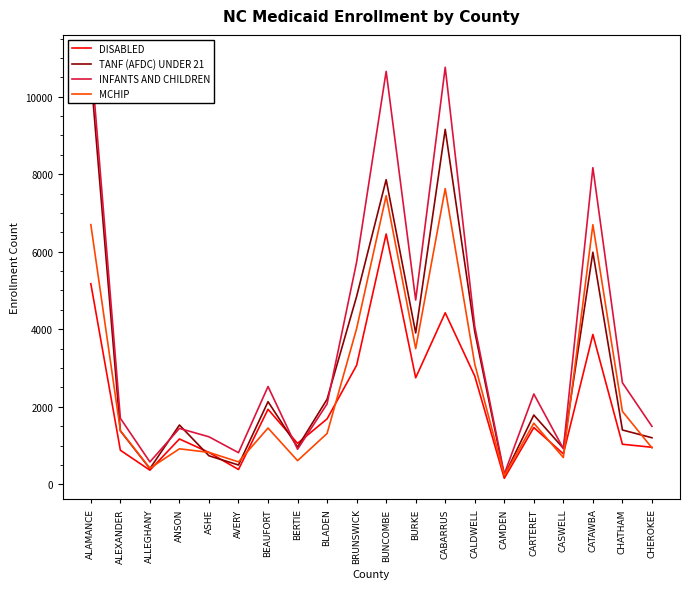

The DISABLED series shows 8857 at ALAMANCE. True or false?

False